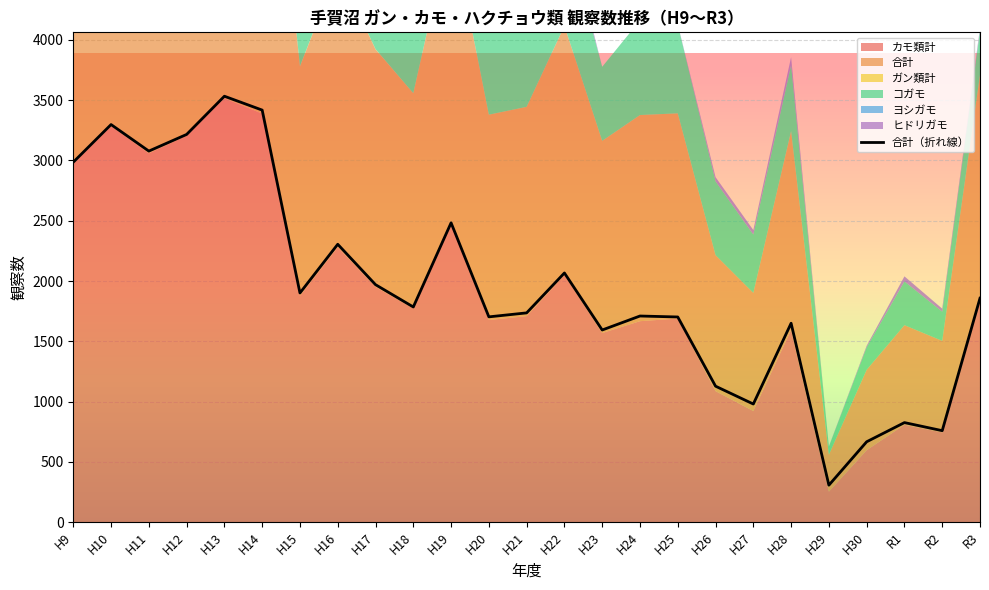

Rank the categories by value from lowest to highest.

H29, H30, R2, R1, H27, H26, H23, H28, H25, H20, H24, H21, H18, R3, H15, H17, H22, H16, H19, H9, H11, H12, H10, H14, H13